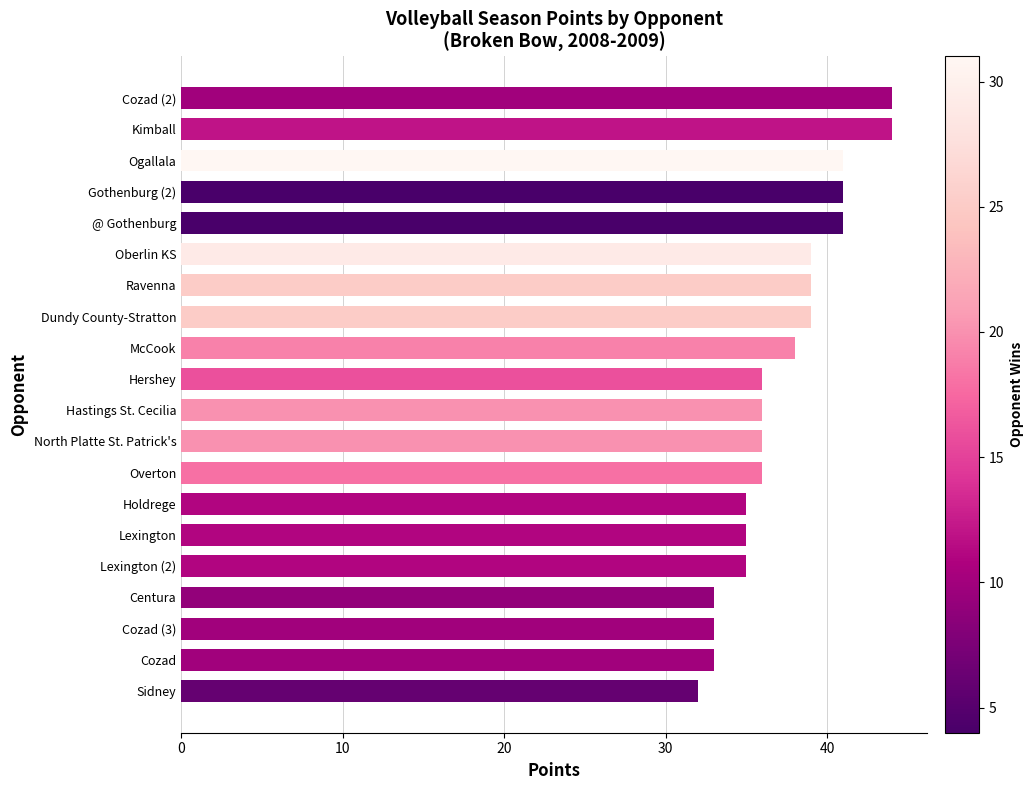

What is the label of the 11th bar from the bottom?

Hershey